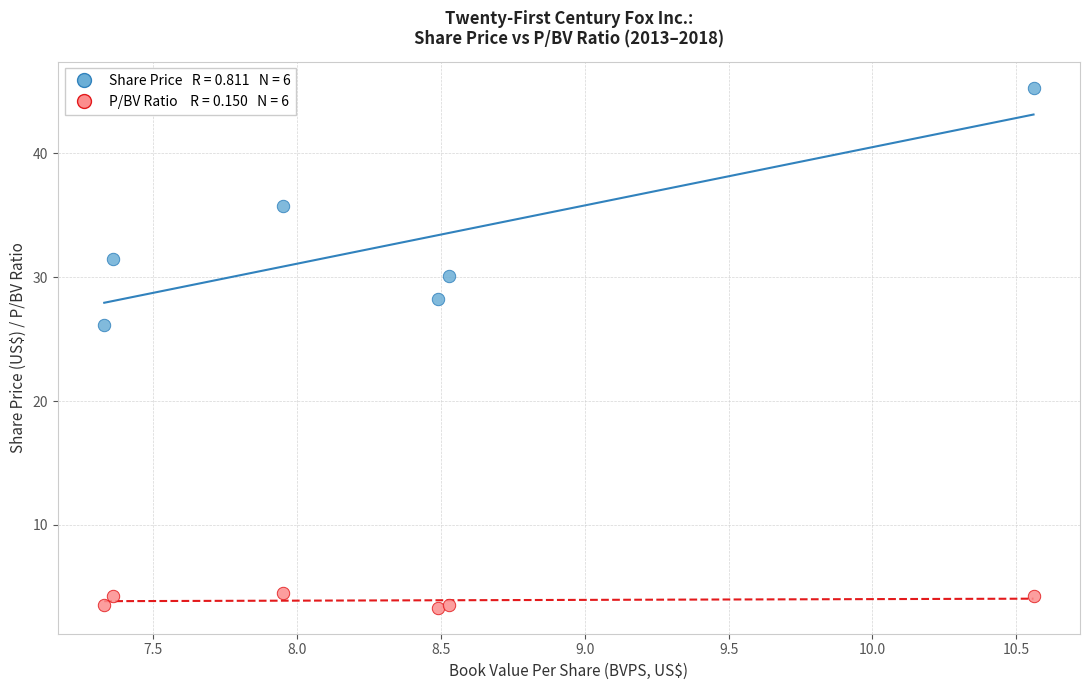

Across all series, what Y value is closest to 24?

26.2